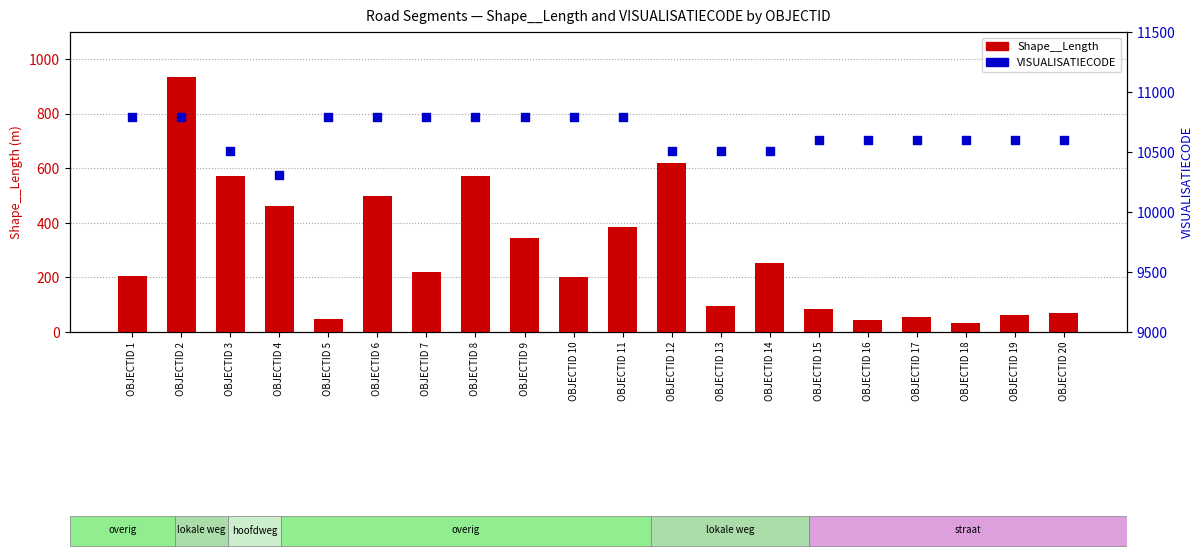

Which series has the largest Y range (max minus min)?

Shape__Length